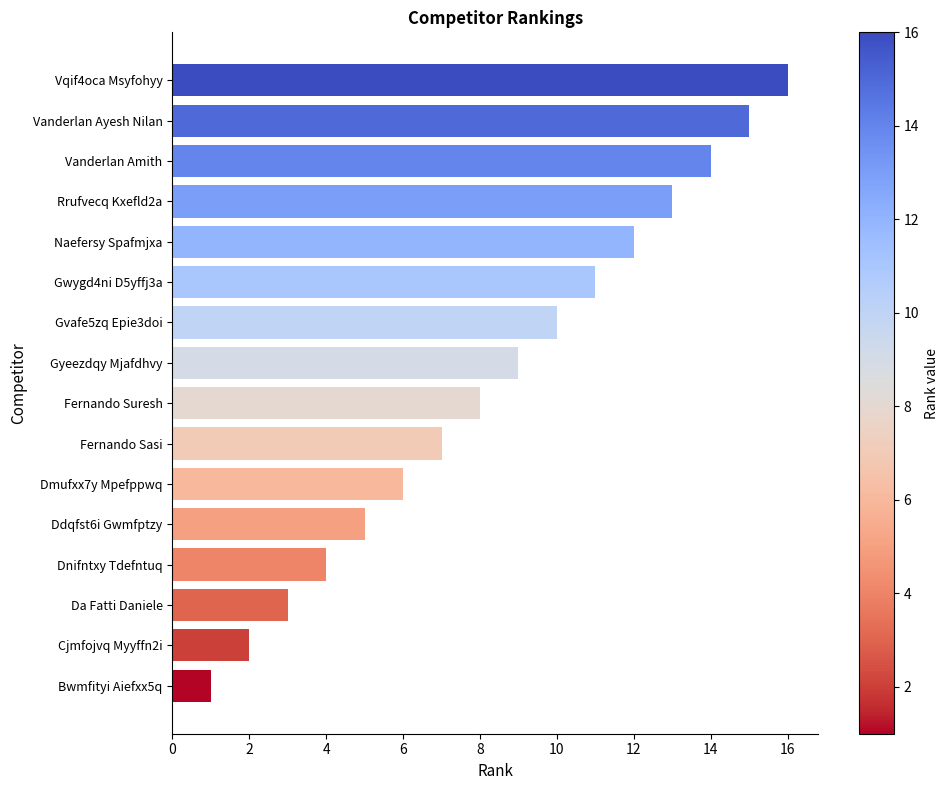

How many bars are there in total?

16